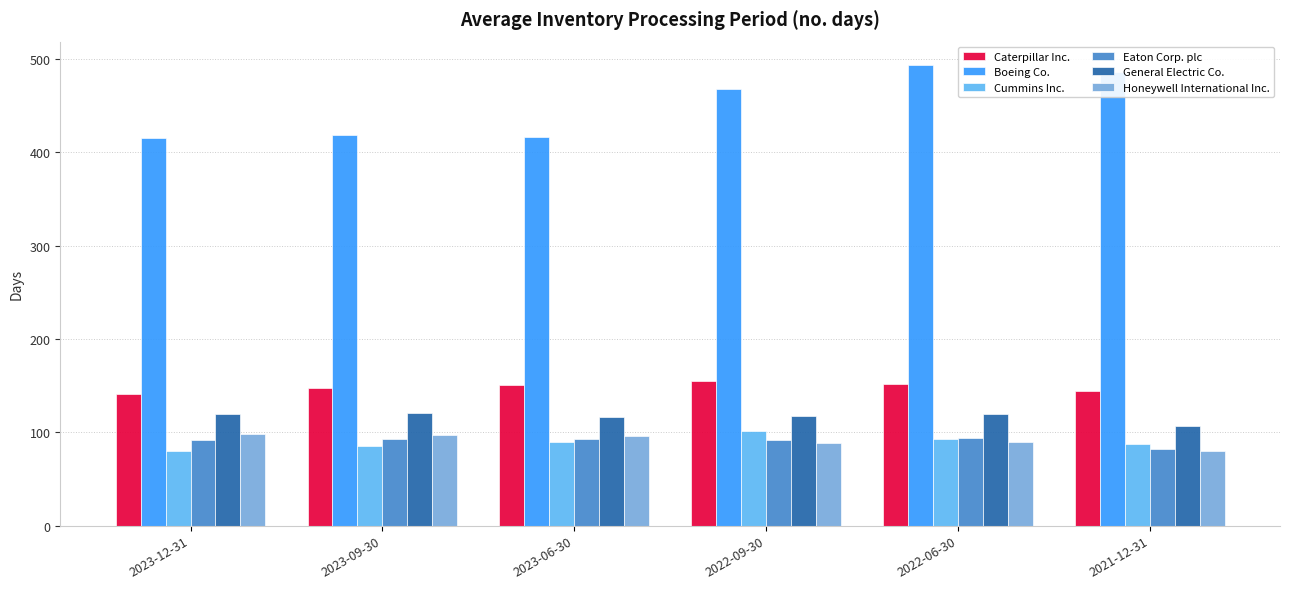

True or false: Boeing Co. has a value of 468 at 2022-09-30.

True